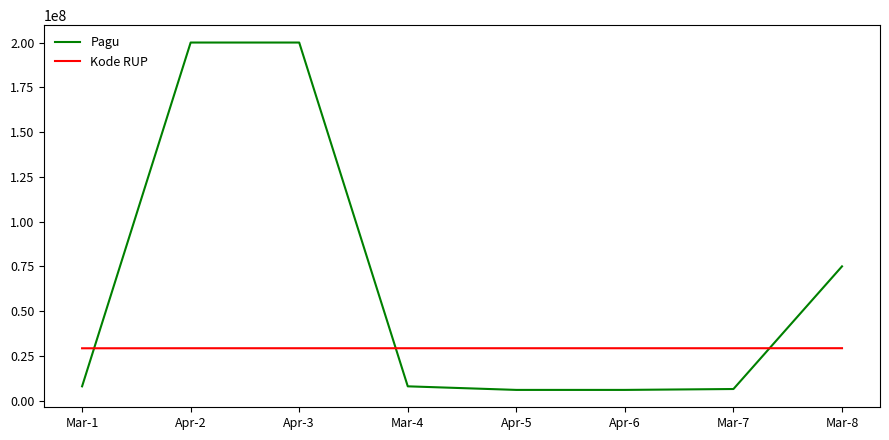

What is the difference between the highest and lowest values at Mar-8?

45705400